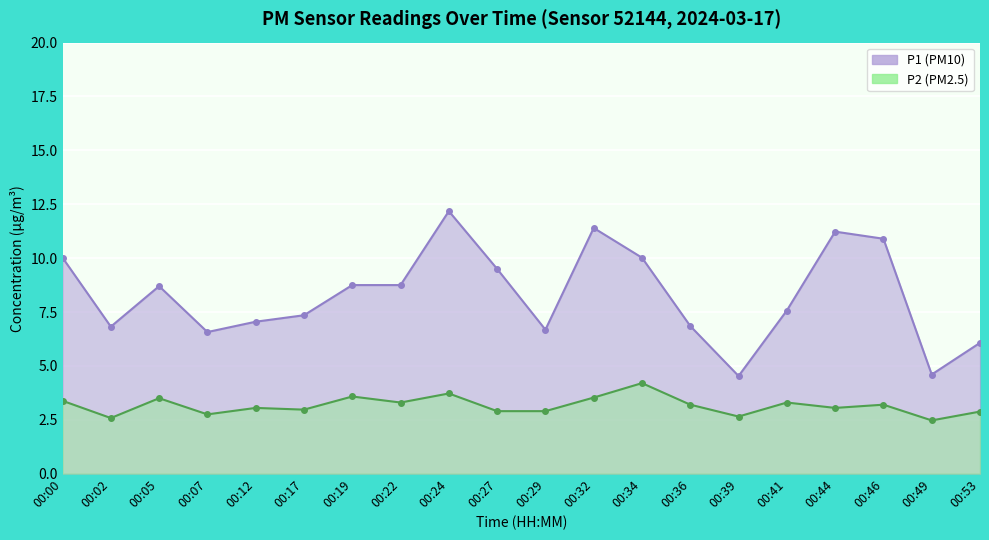

Rank the categories by P2 value from lowest to highest.

00:49, 00:02, 00:39, 00:07, 00:53, 00:27, 00:29, 00:17, 00:12, 00:44, 00:36, 00:46, 00:22, 00:41, 00:00, 00:05, 00:32, 00:19, 00:24, 00:34